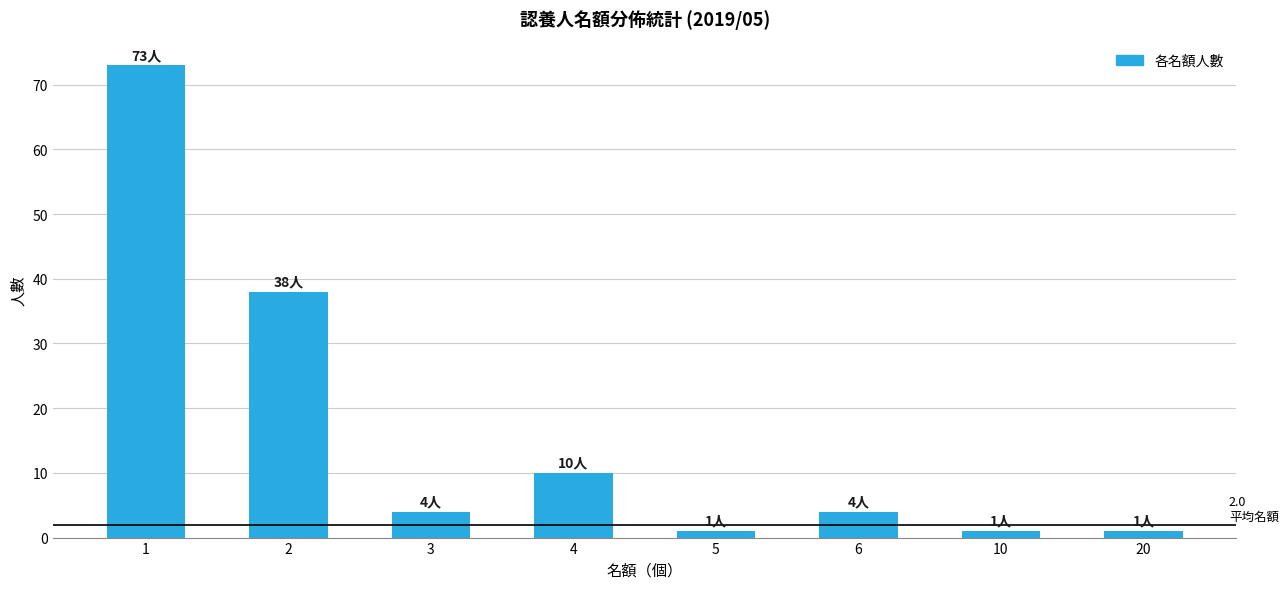

What value does the data have at 5?

1